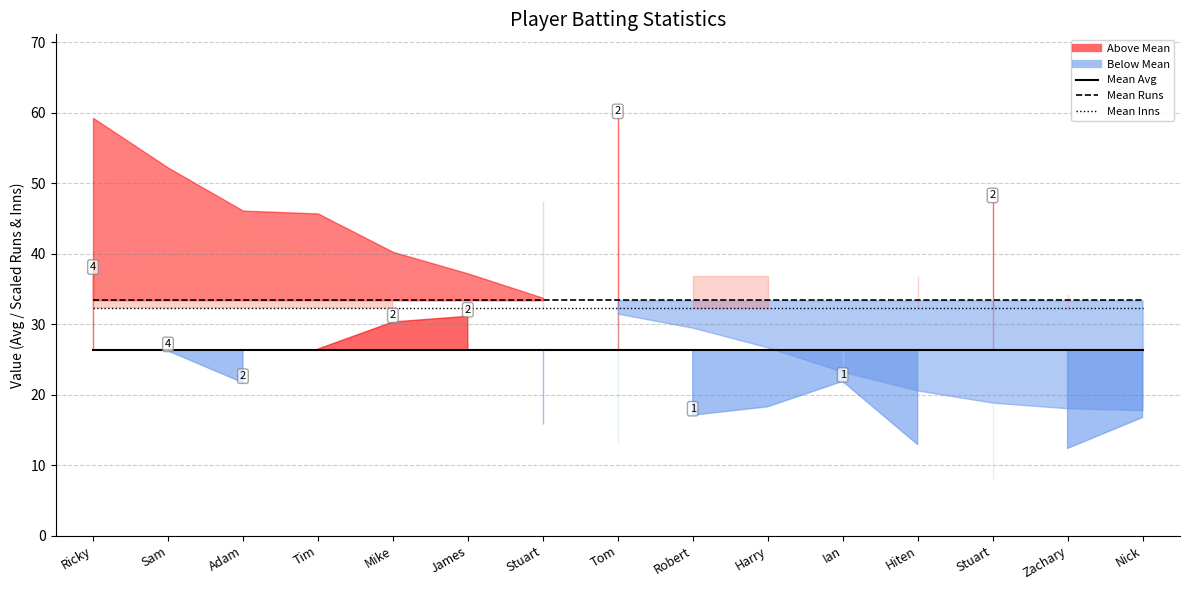

Reading left to right, what are all the values shown in this chart?

Mean Avg: 26.3	26.3	26.3	26.3	26.3	26.3	26.3	26.3	26.3	26.3	26.3	26.3	26.3	26.3	26.3
Mean Runs: 33.4	33.4	33.4	33.4	33.4	33.4	33.4	33.4	33.4	33.4	33.4	33.4	33.4	33.4	33.4
Mean Inns: 32.3	32.3	32.3	32.3	32.3	32.3	32.3	32.3	32.3	32.3	32.3	32.3	32.3	32.3	32.3